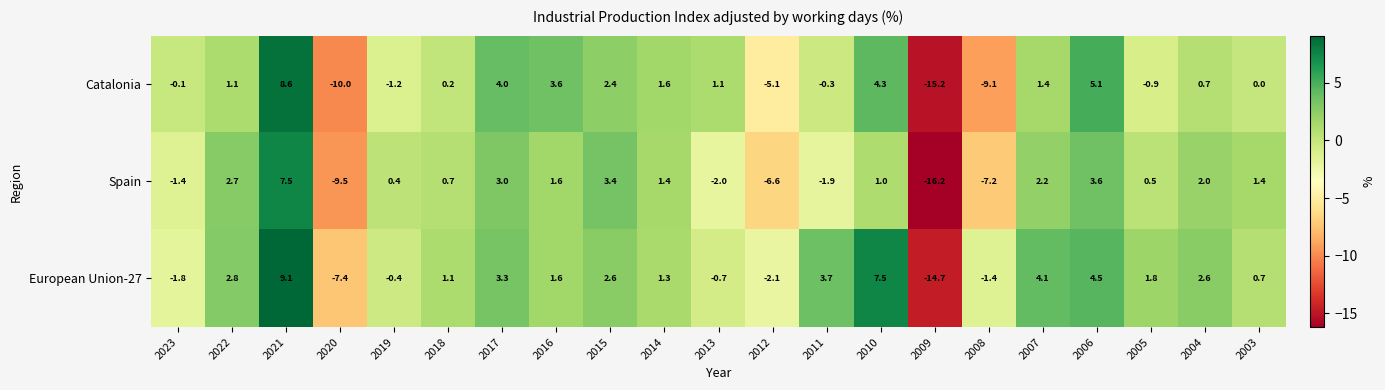

What is the difference between the maximum and minimum values in the European Union-27 series?

23.8